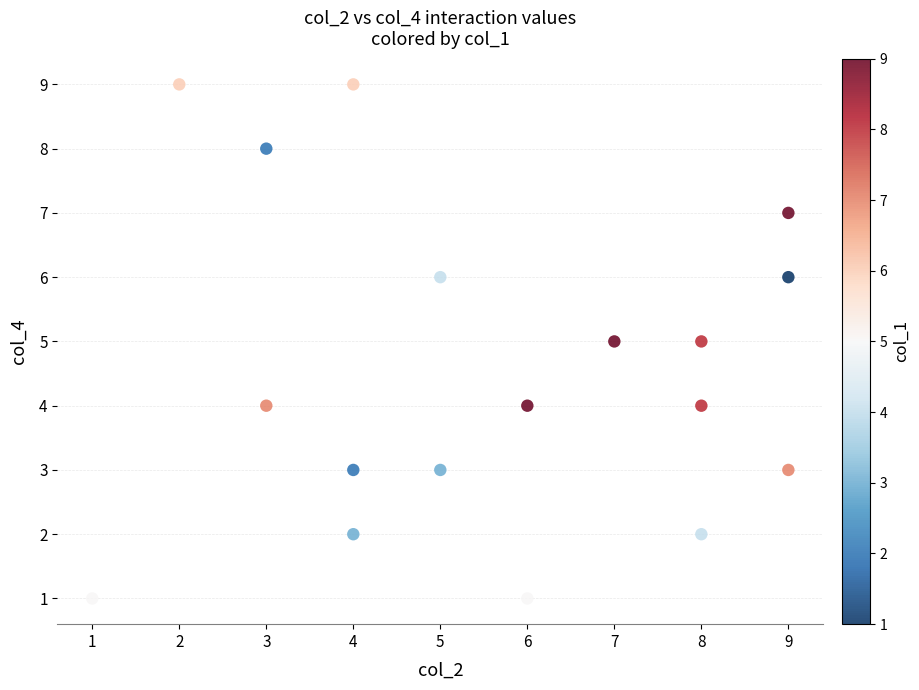

What is the range of X values (max minus min)?

8